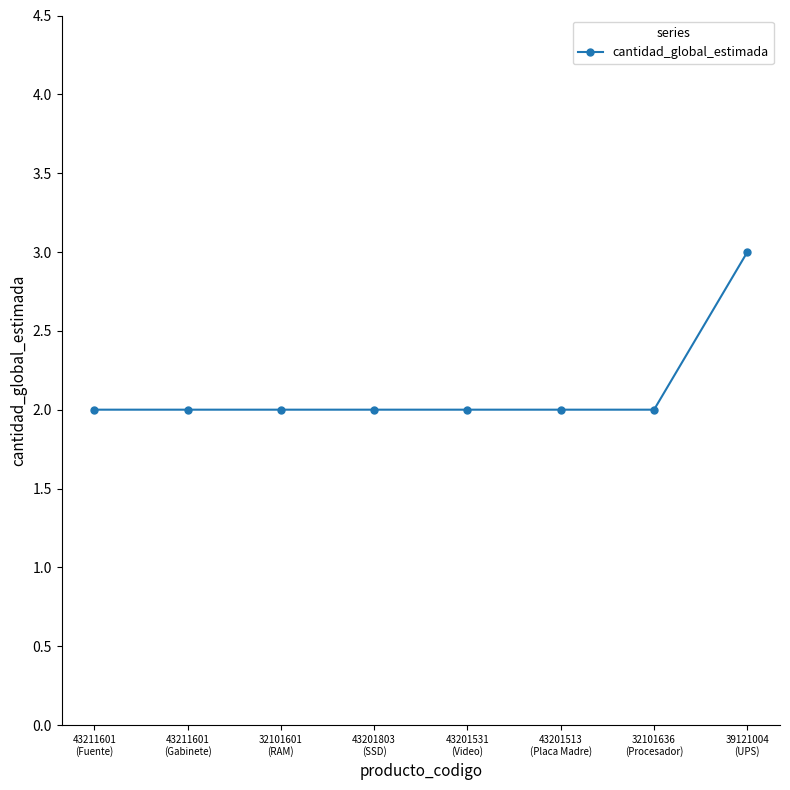

Approximately how many times larger is the value at 43201803
(SSD) compared to 43201531
(Video)?

1.0